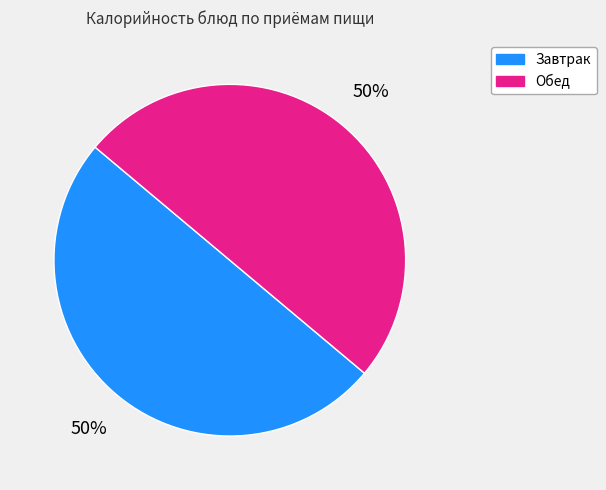

To the nearest percent, what is the average slice percentage?

50%